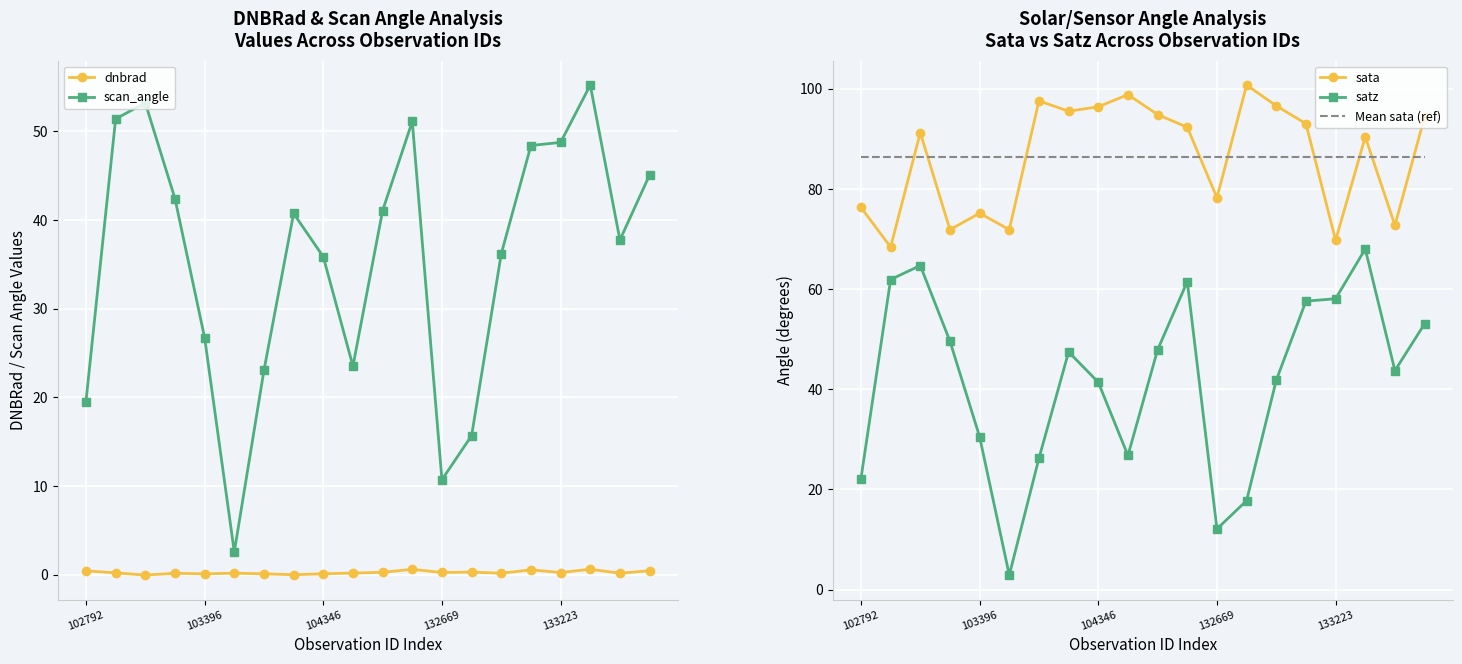

Which series has the widest spread of values?

satz